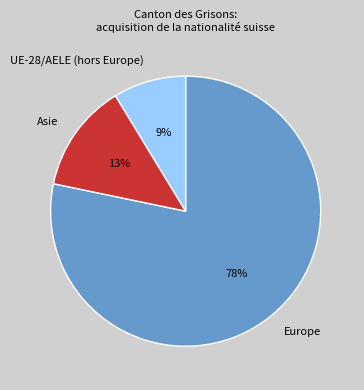

How many slices are in this pie chart?

3